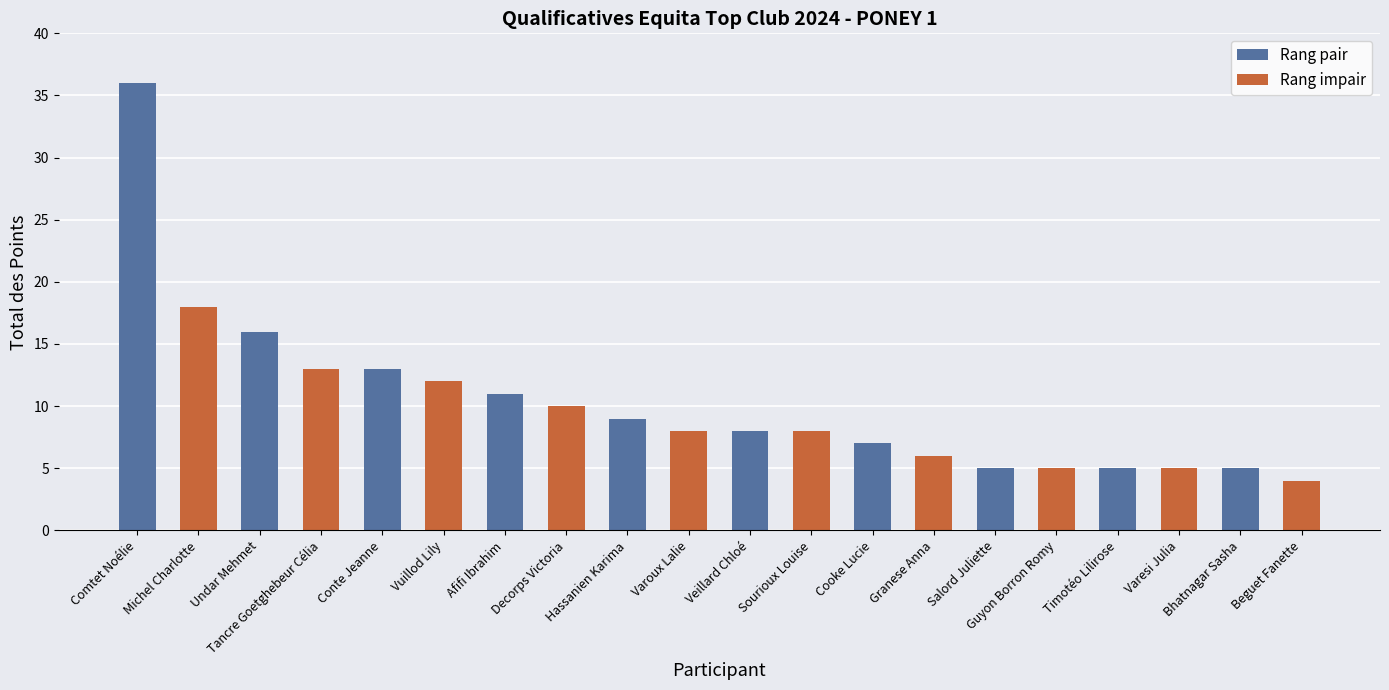

What is the minimum value shown in the chart?

4